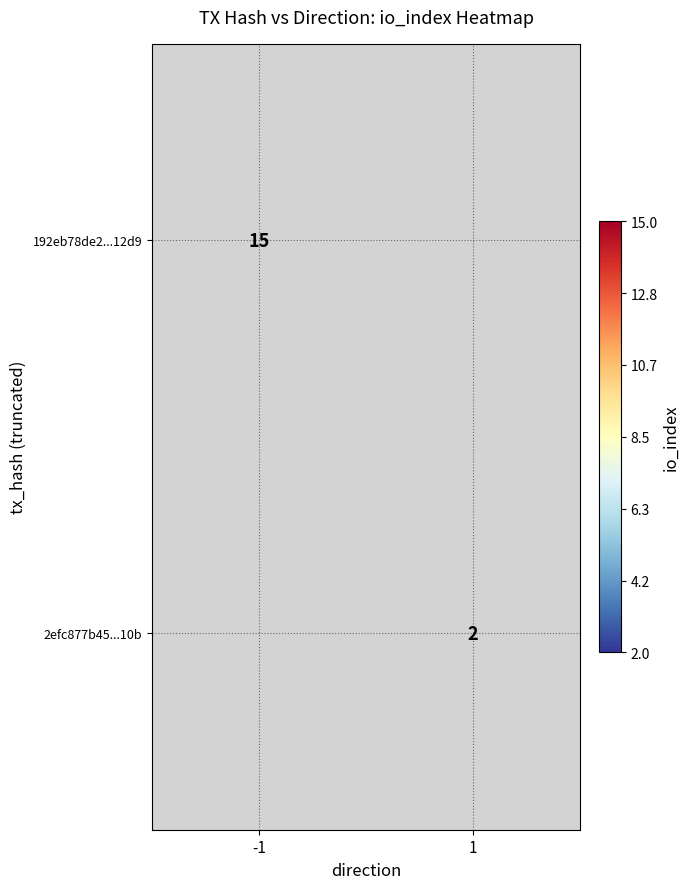

What is the greatest value displayed?

15.0